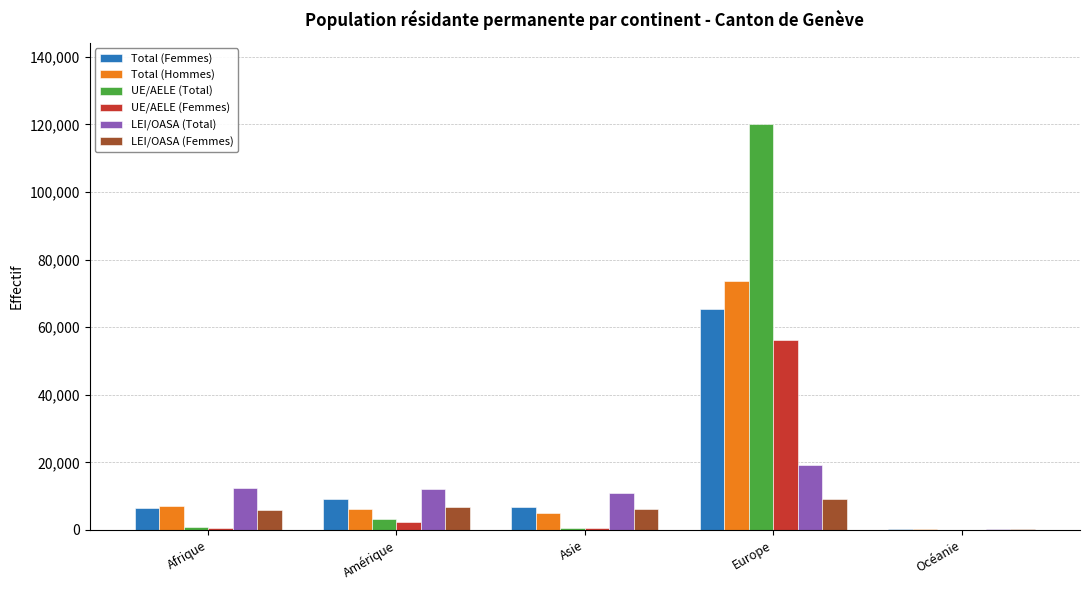

True or false: LEI/OASA (Total) has a value of 19089 at Europe.

True